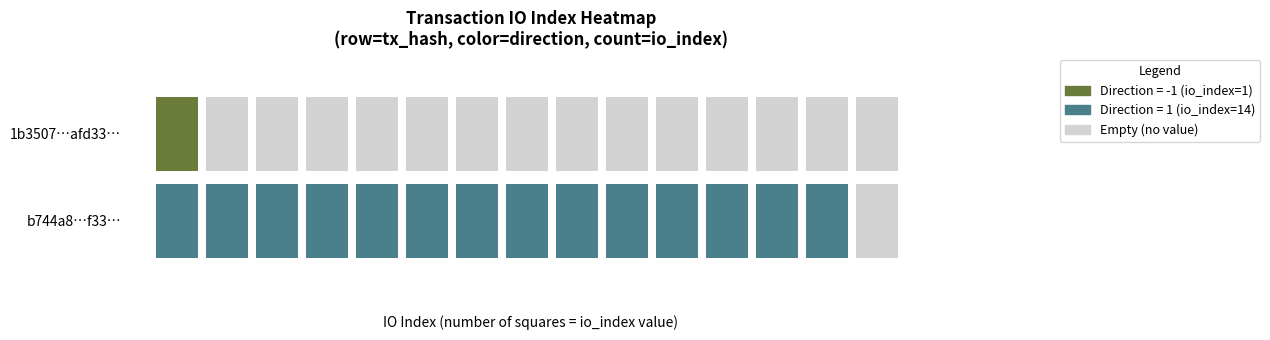

What is the difference between the highest and lowest values at io_index?

13